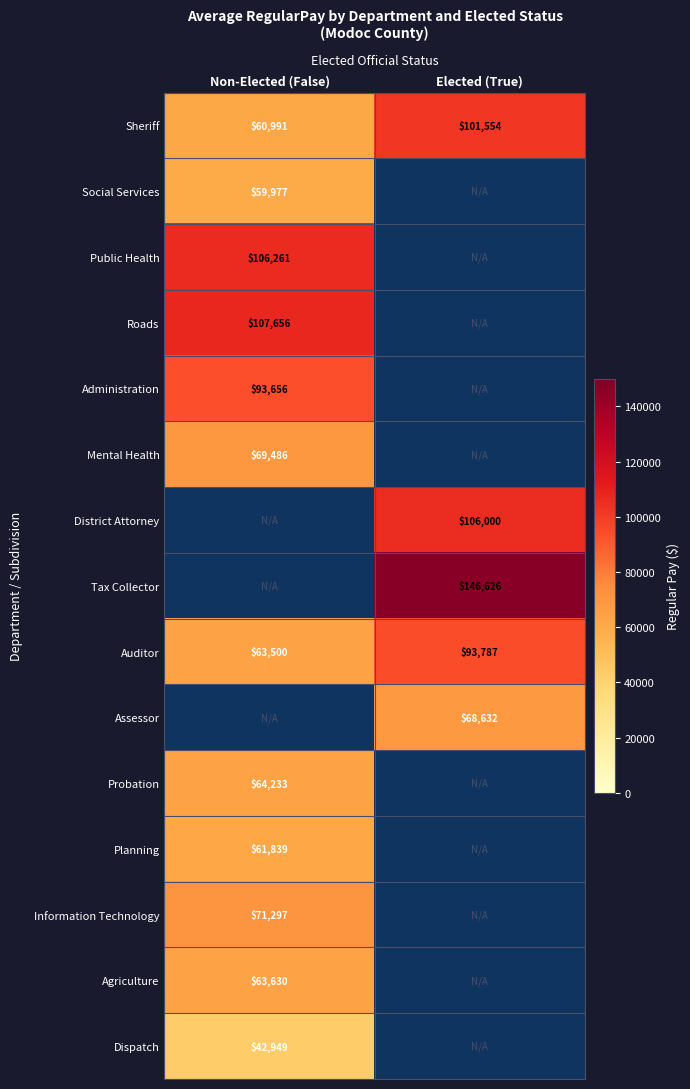

Is the value of District Attorney at Elected (True) greater than the value of Roads at Non-Elected (False)?

No